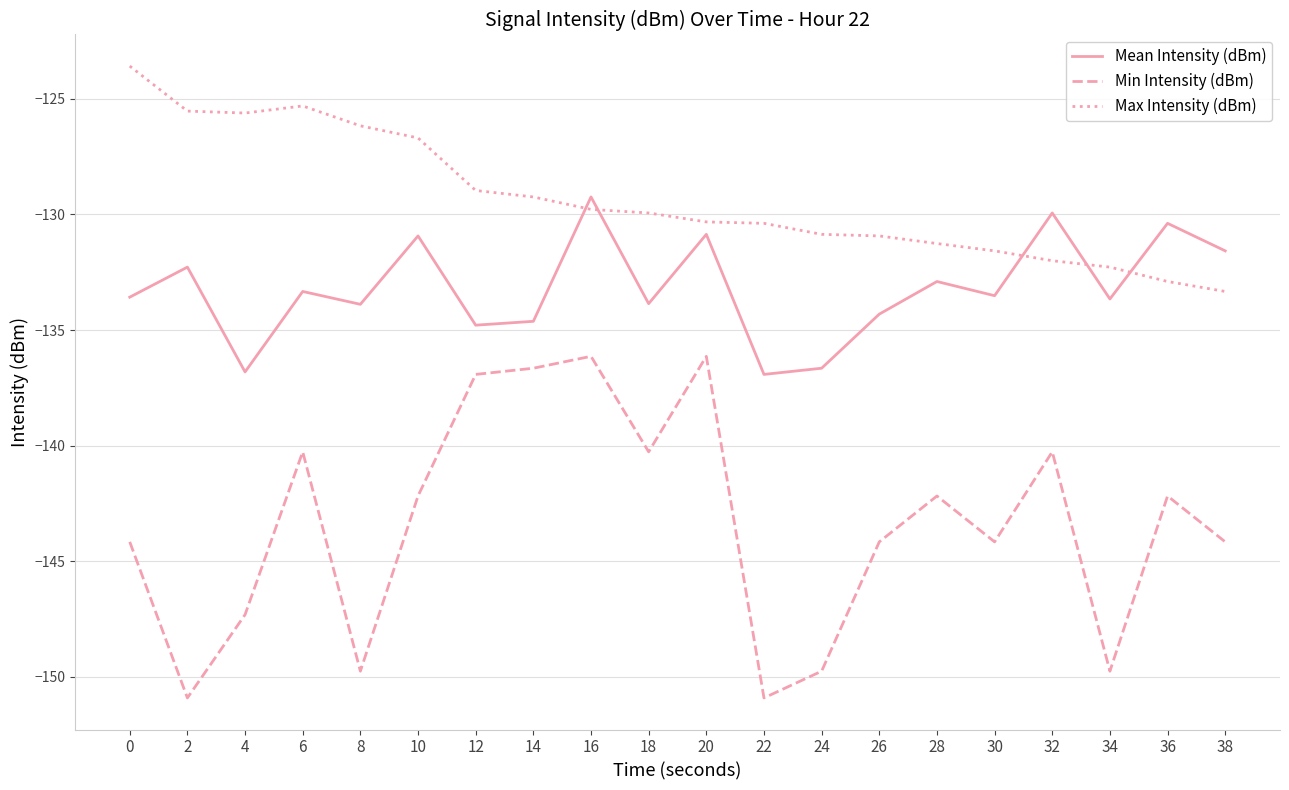

True or false: Min Intensity (dBm) has a value of -78.0 at 38.

False